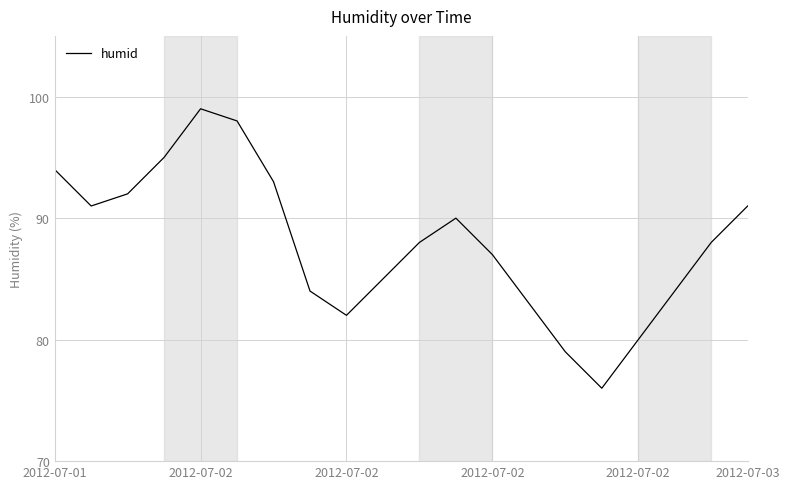

What is the difference between the maximum and minimum values?

23